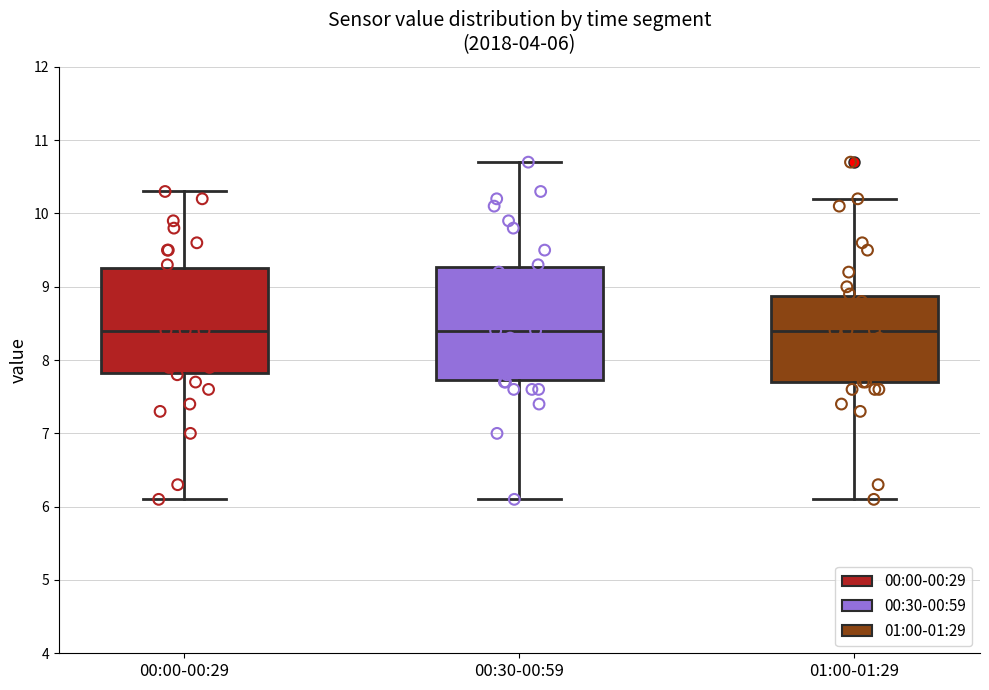

Comparing the boxes themselves (not the whiskers), which one is the tallest?

00:30-00:59